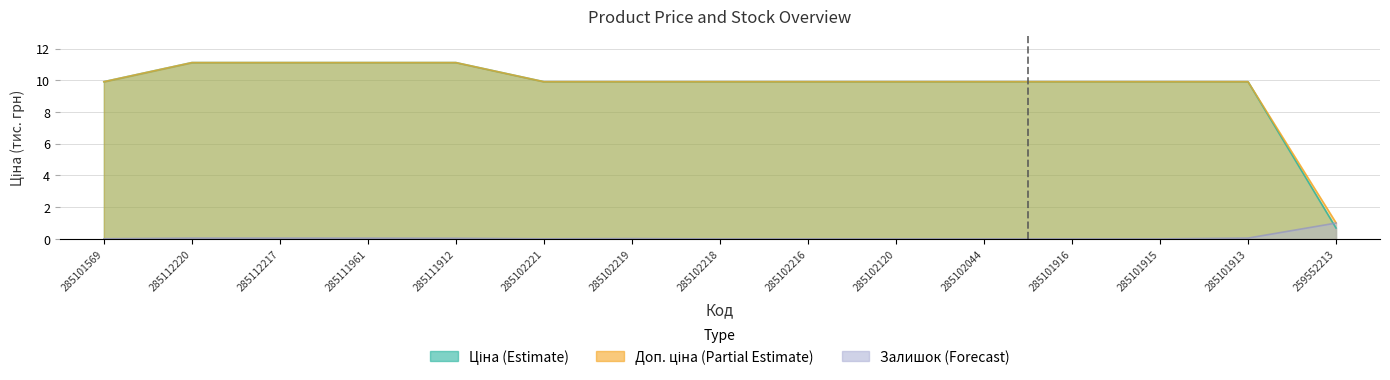

What is the label of the 11th point from the left?

285102044